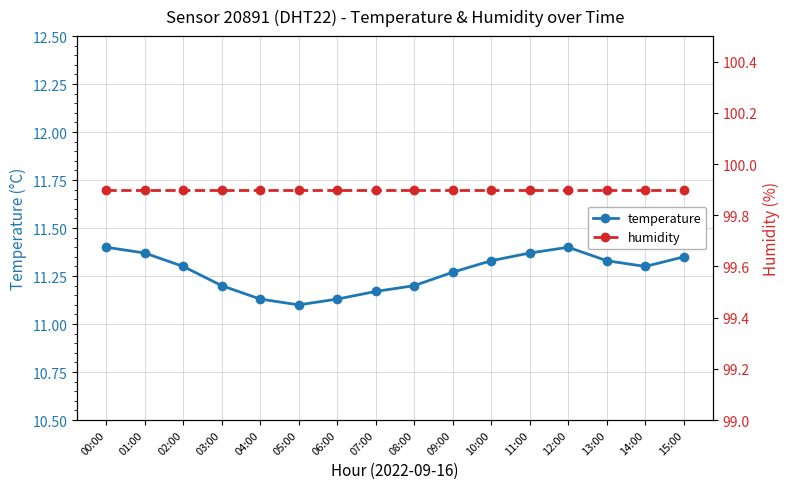

Which series has the widest spread of values?

temperature